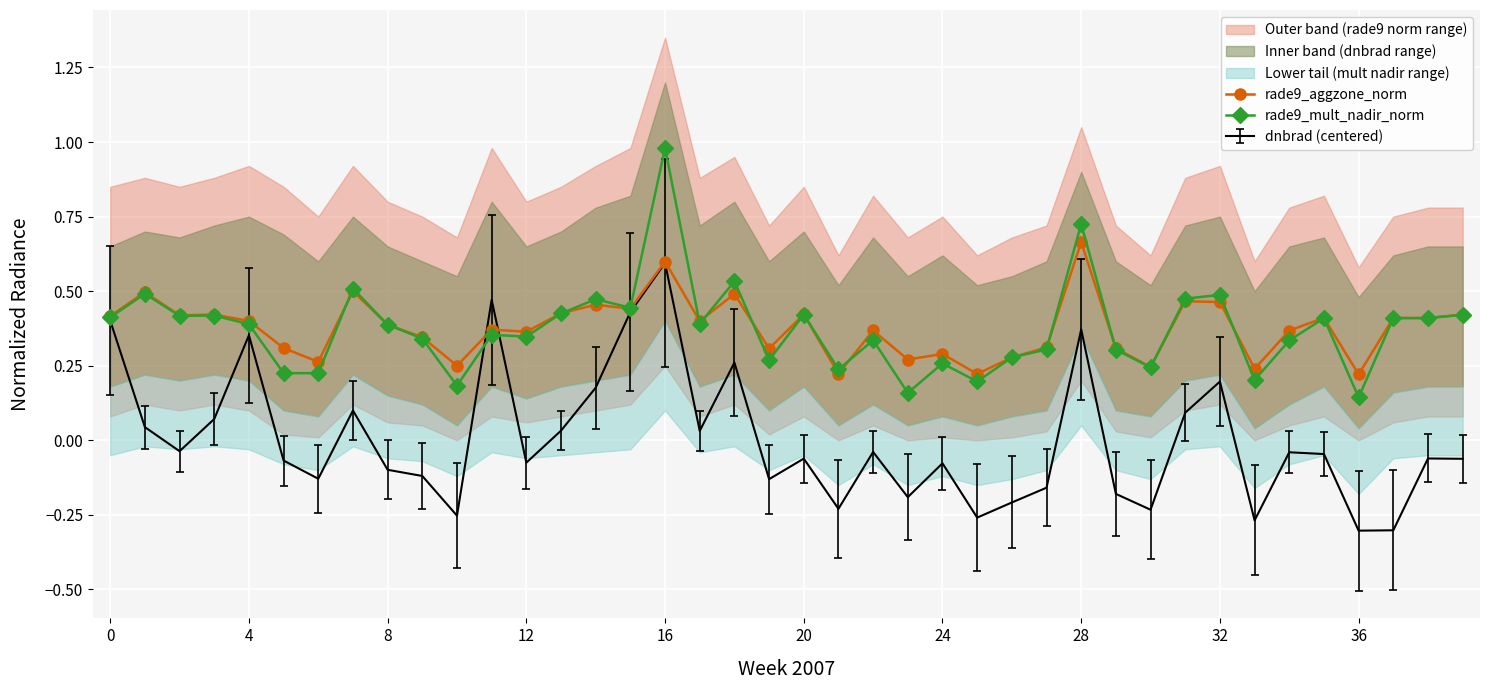

What is the maximum value shown in the chart?

1.0